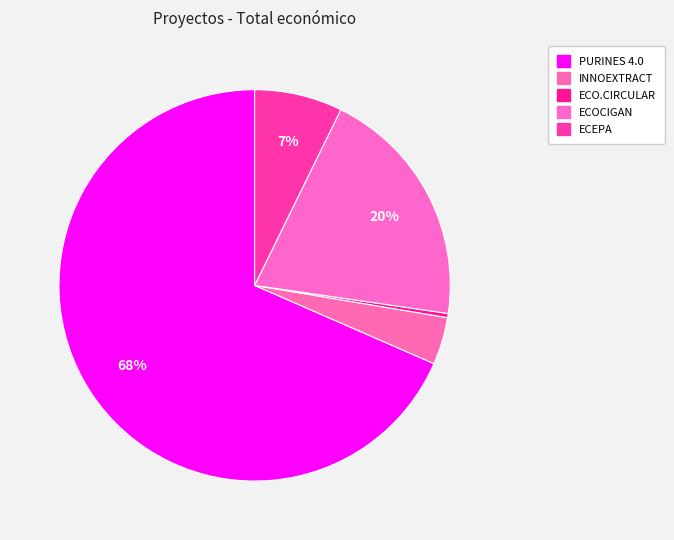

Do INNOEXTRACT and ECOCIGAN together represent more than half of the pie?

No